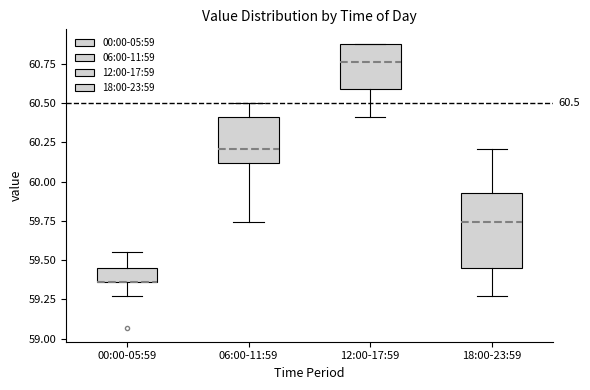

Comparing the boxes themselves (not the whiskers), which one is the tallest?

18:00-23:59